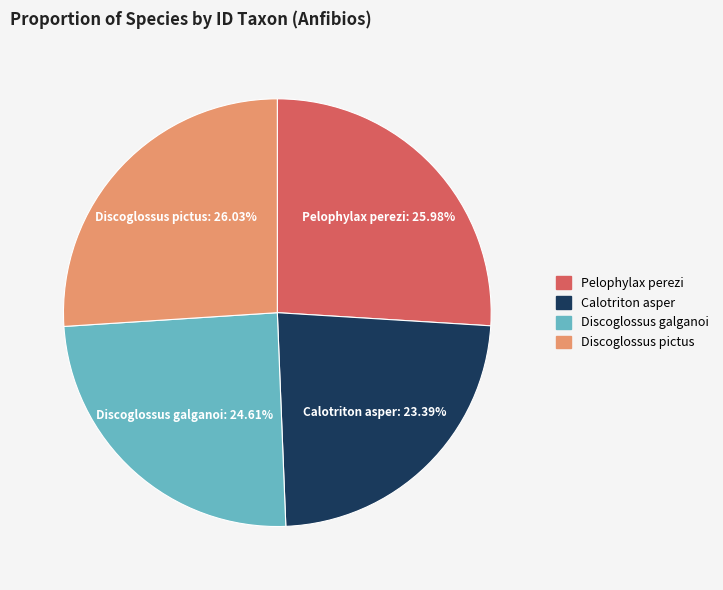

What percentage is the Calotriton asper slice, to the nearest percent?

23%